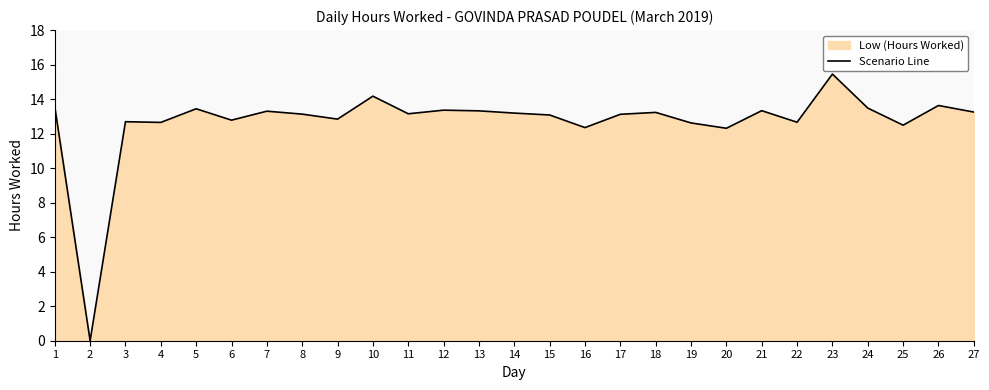

Reading left to right, extract all data points from this chart.

1=13.6	2=0.0	3=12.7	4=12.7	5=13.4	6=12.8	7=13.3	8=13.1	9=12.8	10=14.2	11=13.2	12=13.4	13=13.3	14=13.2	15=13.1	16=12.3	17=13.1	18=13.2	19=12.6	20=12.3	21=13.3	22=12.7	23=15.4	24=13.5	25=12.5	26=13.6	27=13.2